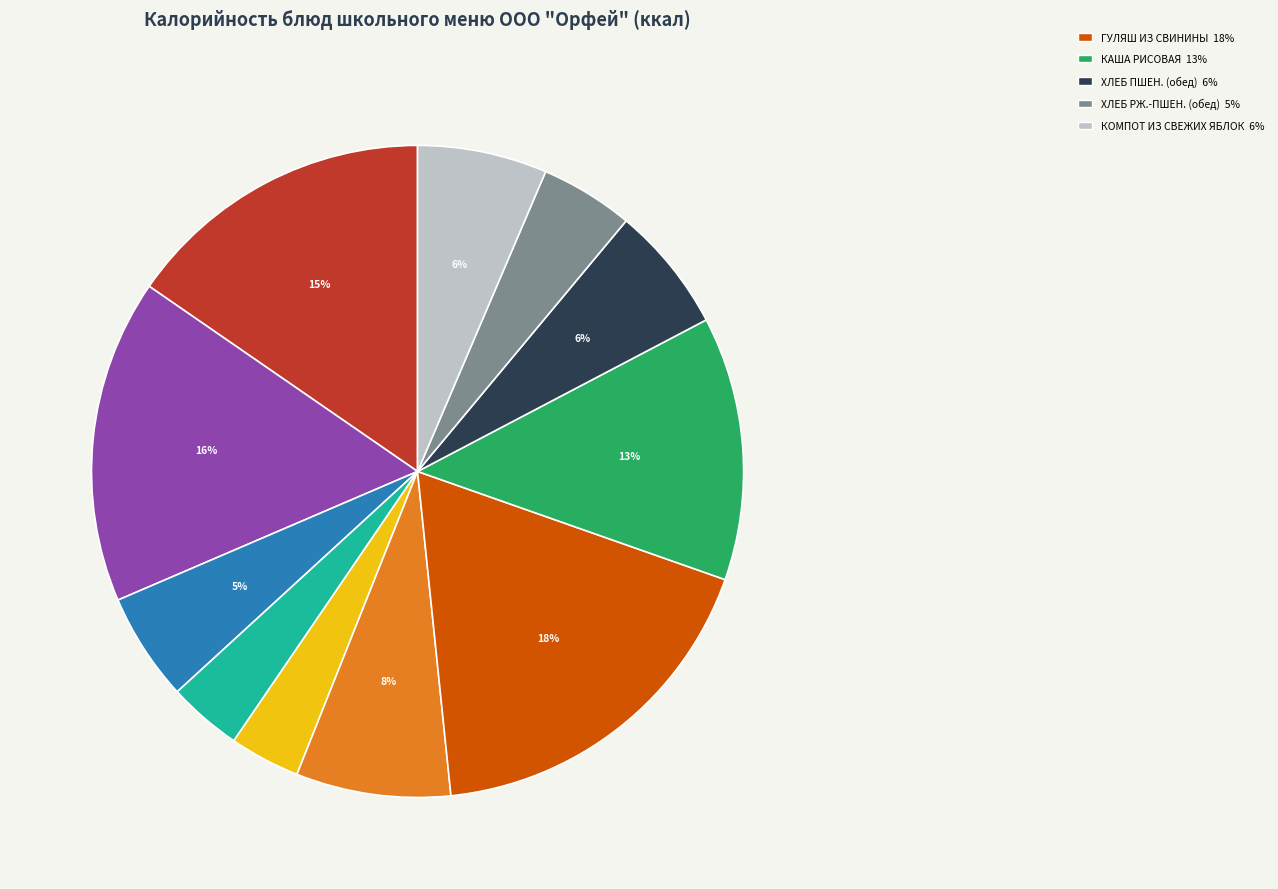

Does any single category account for the majority?

No